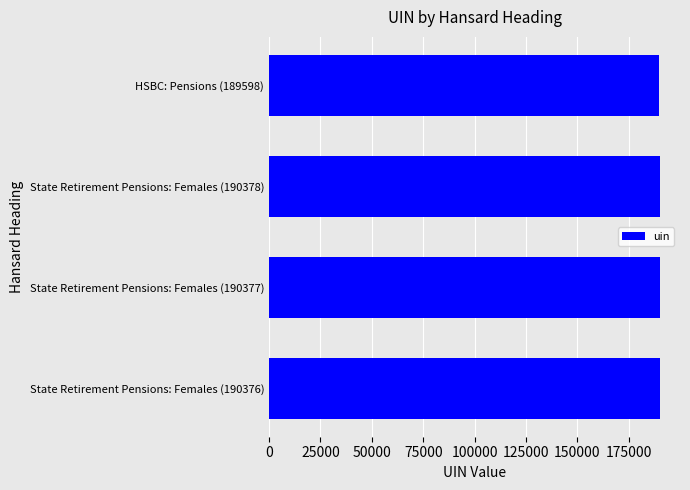

What is the minimum value shown in the chart?

189598